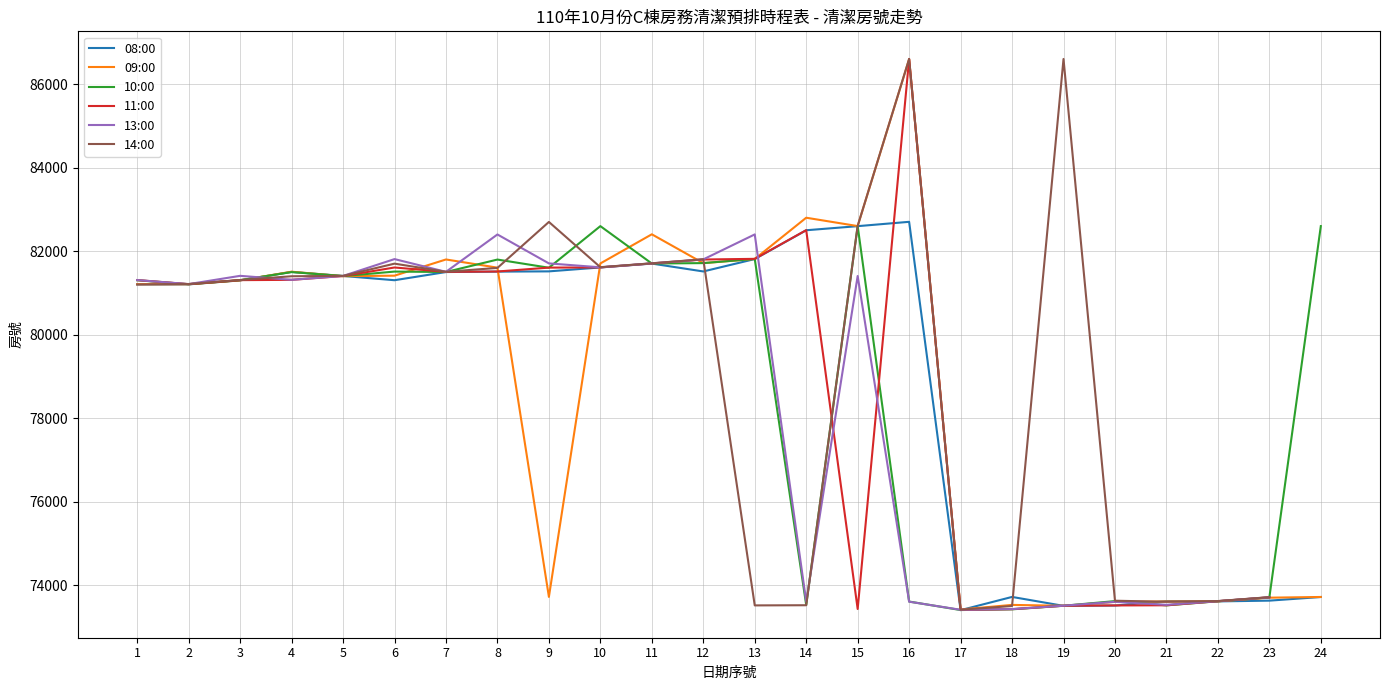

What is the difference between the 08:00 values at 16 and 6?

1399